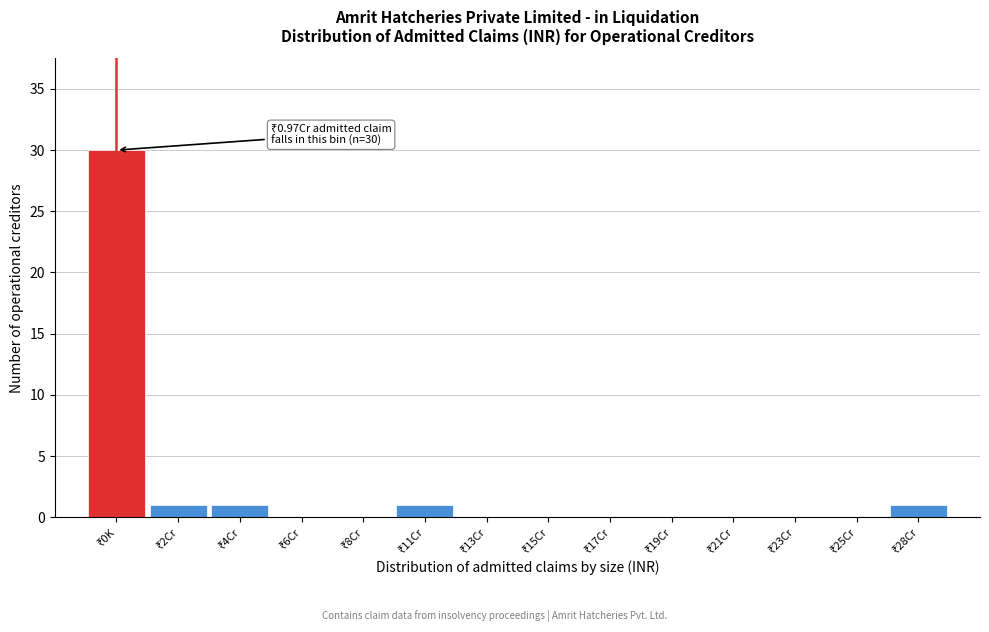

What is the sum of all values?

34